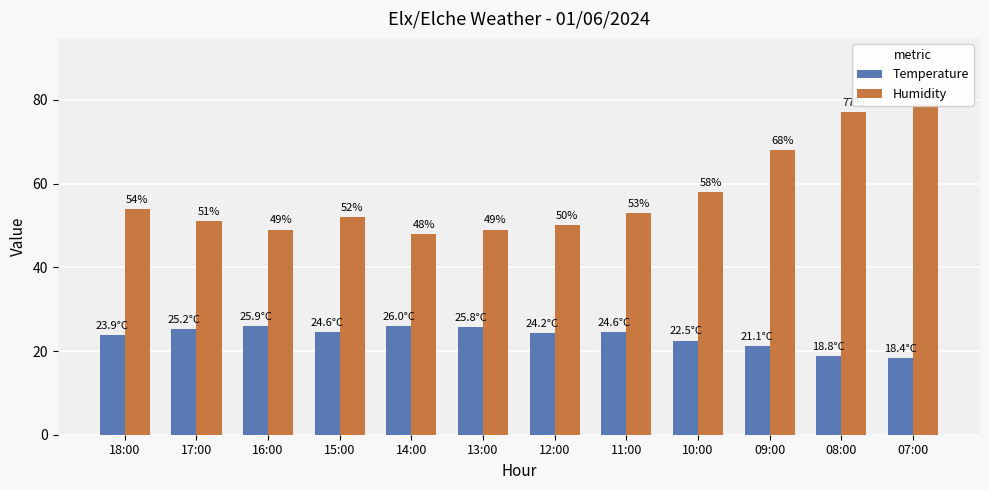

What is the difference between the maximum and minimum values in the Humidity series?

31.0